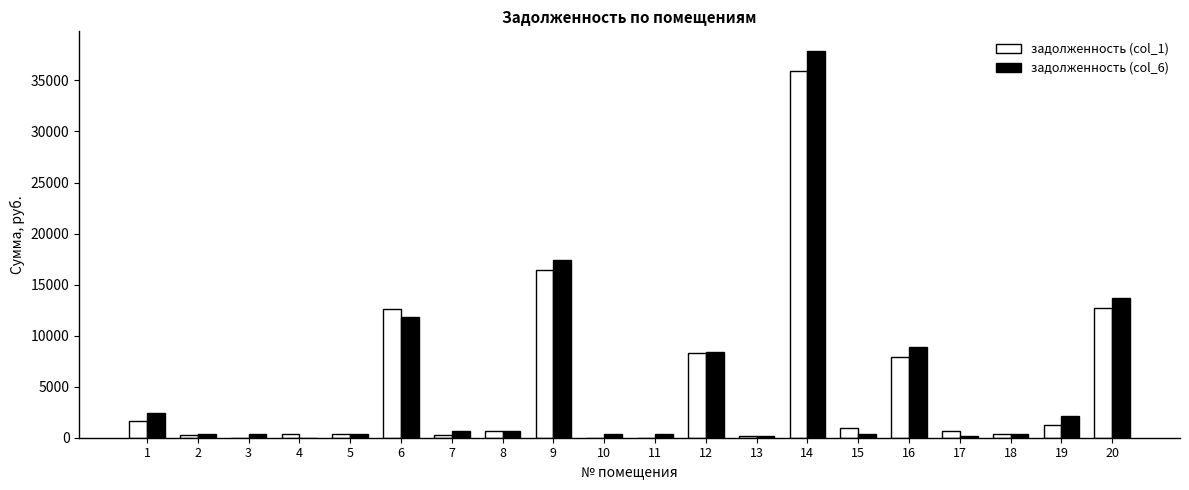

What is the sum of all задолженность (col_6) values?

106944.1